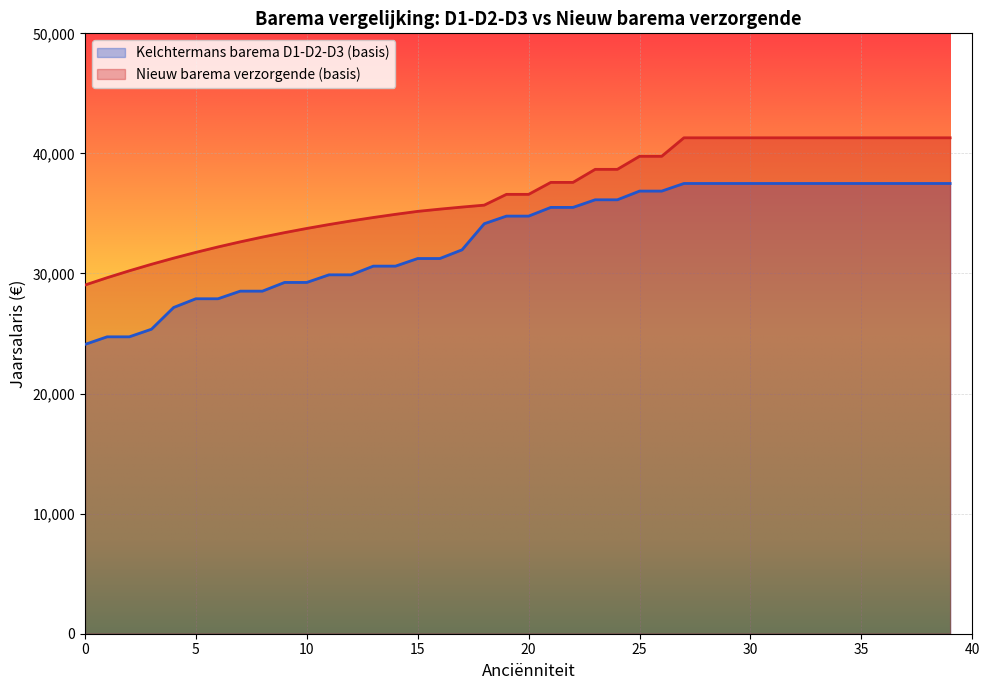

What is the sum of all Kelchtermans barema D1-D2-D3 (basis) values?

1321054.0